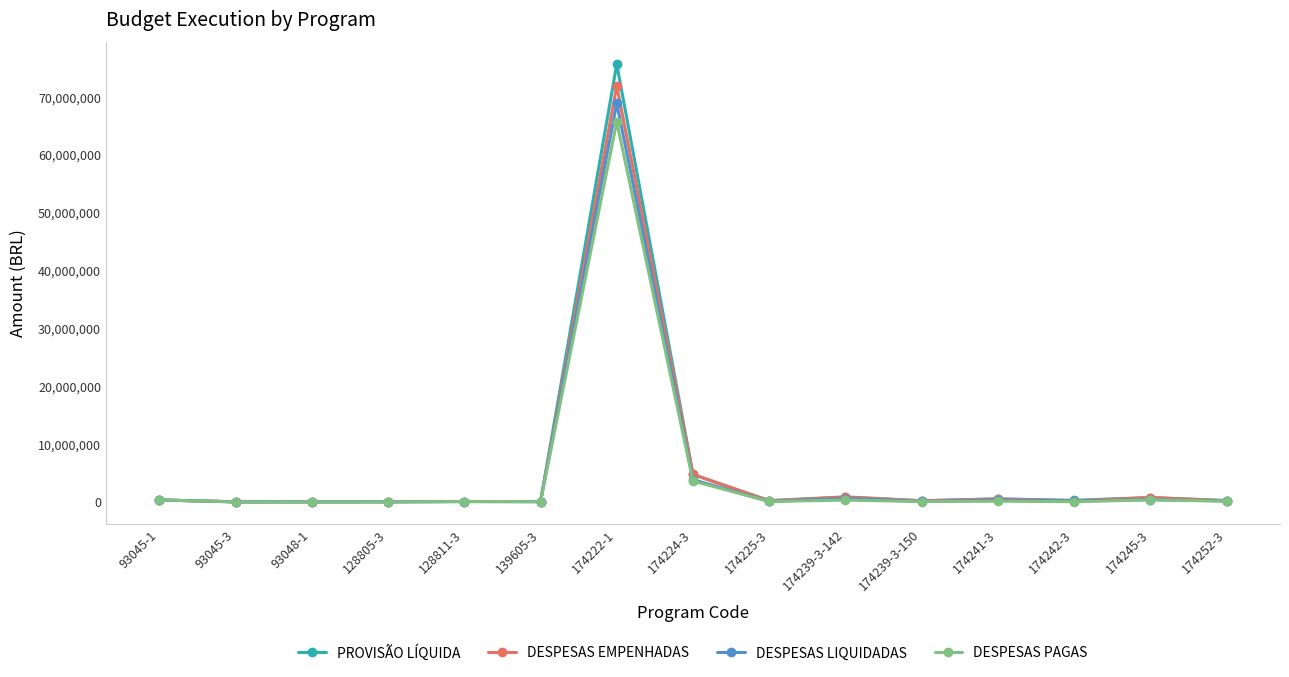

What is the sum of all DESPESAS LIQUIDADAS values?

75014905.4